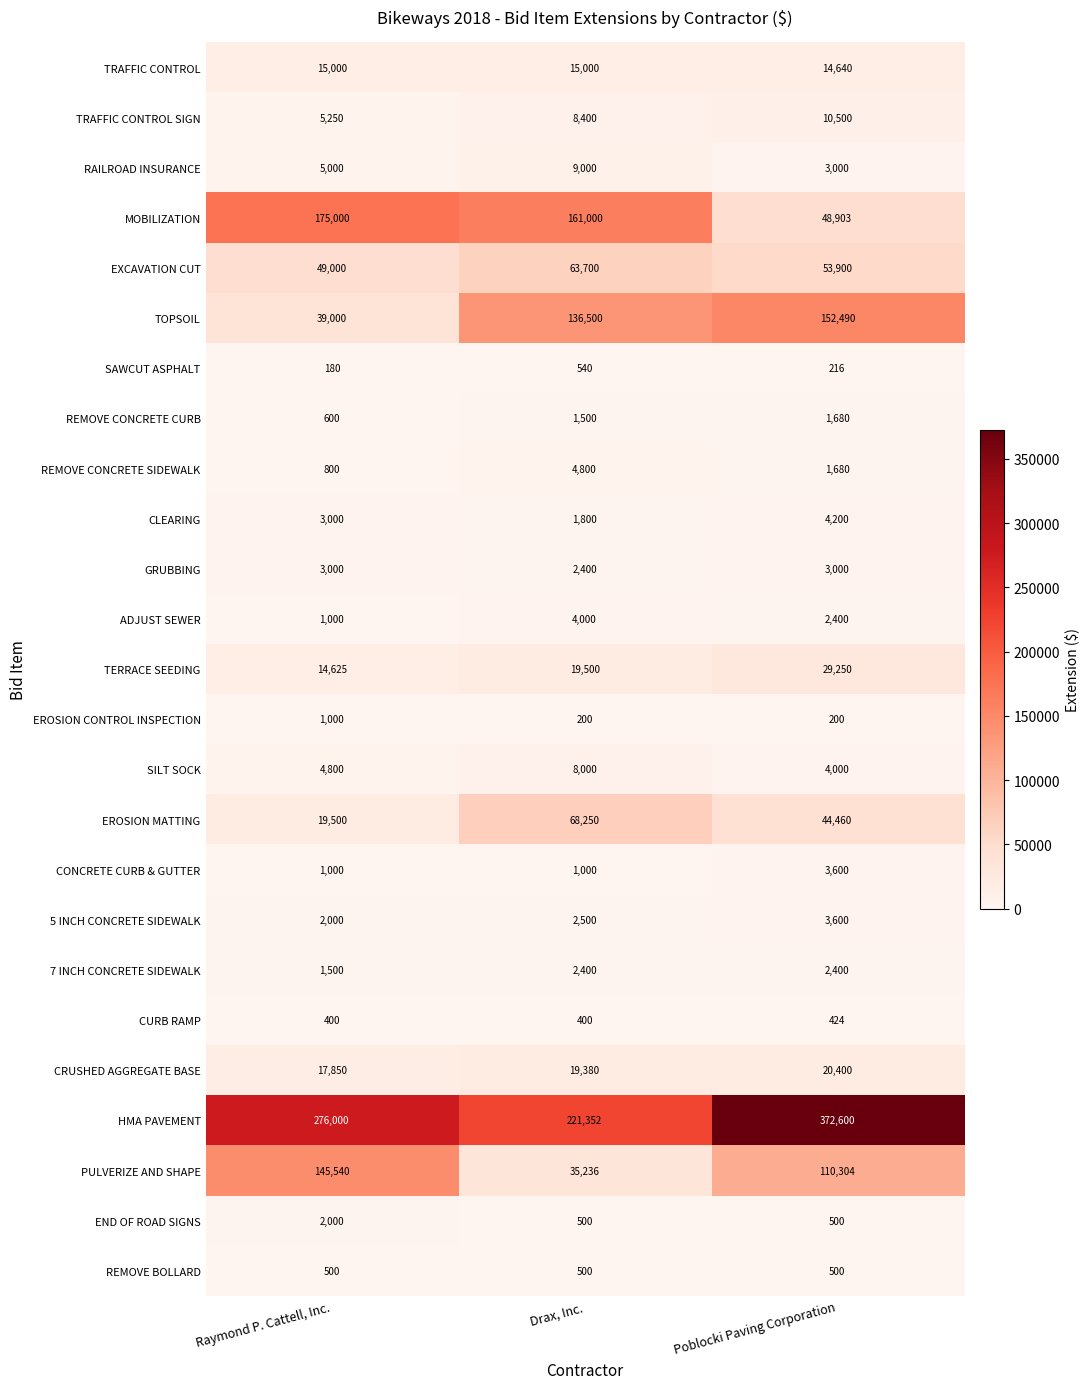

What is the average value of the EROSION MATTING series?

44070